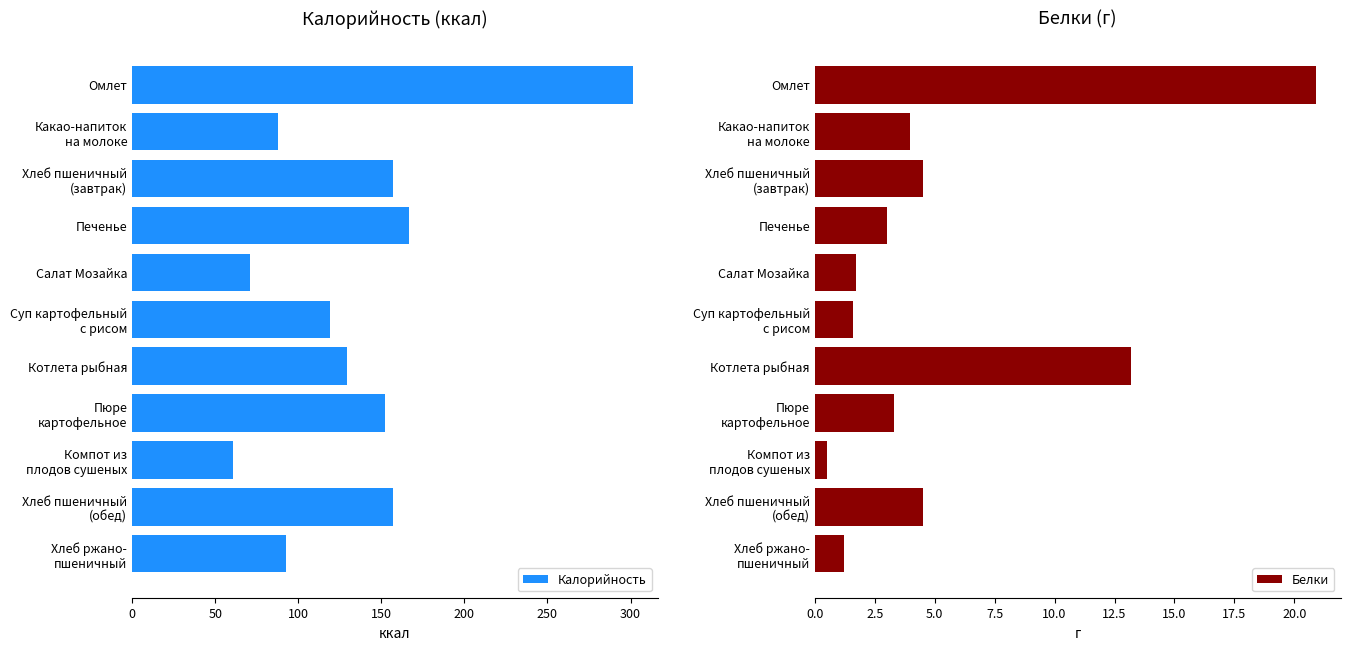

At which label is Калорийность closest to 181?

Печенье